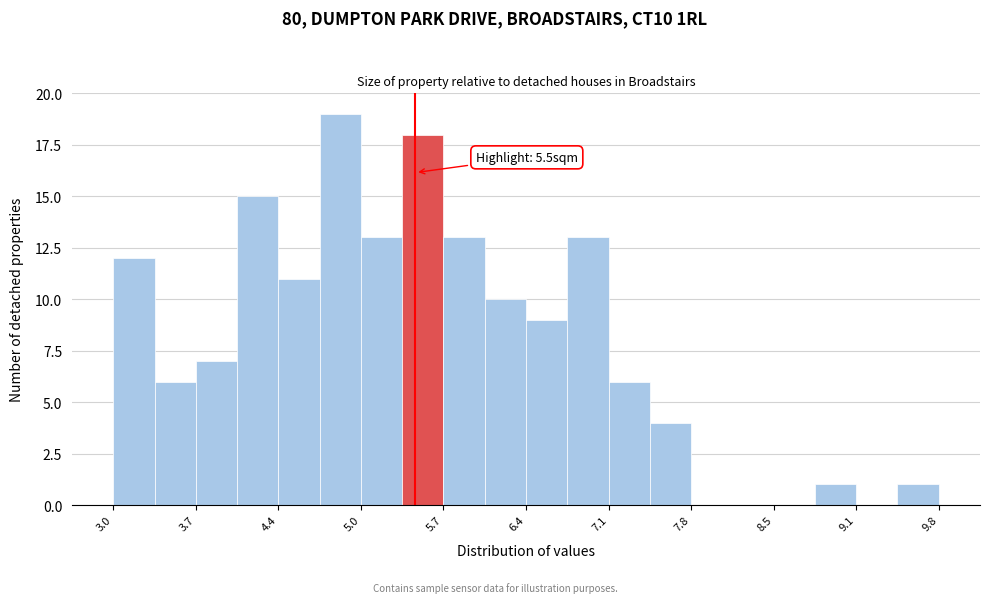

Read against the x-axis, roughly where is the centre of the tallest bar?

4.9